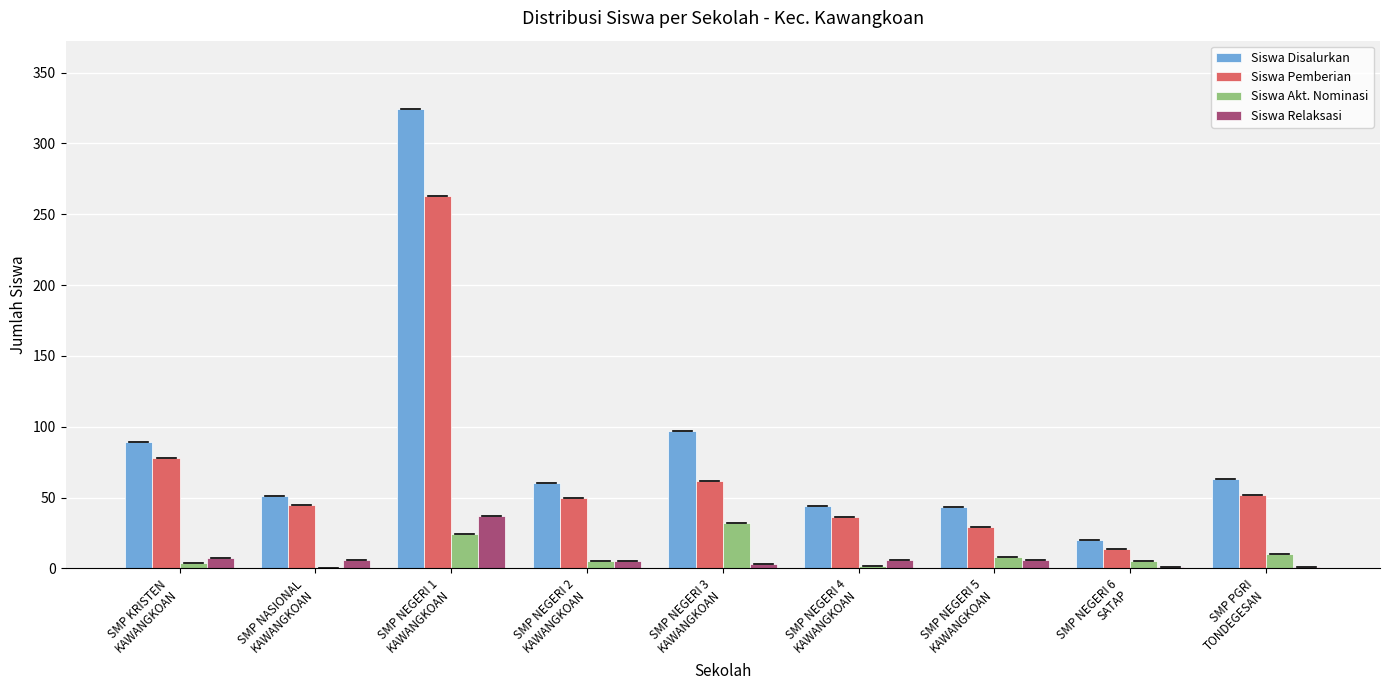

Which series has the largest total across all categories?

Siswa Disalurkan